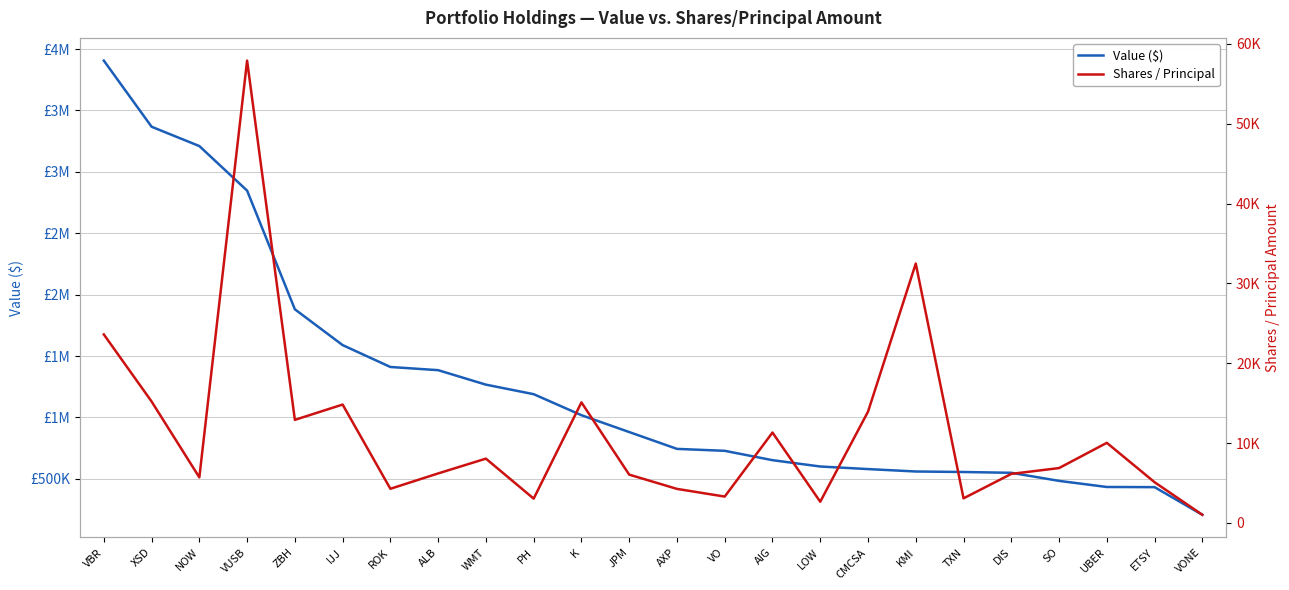

At which category does the chart reach its minimum across all series?

VONE